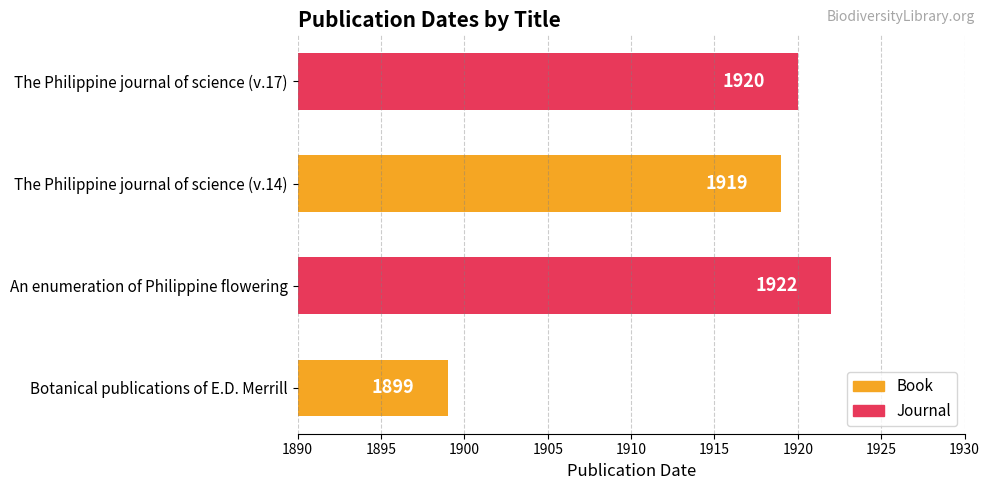

Where is the data nearest to the value 1910?

The Philippine journal of science (v.14)